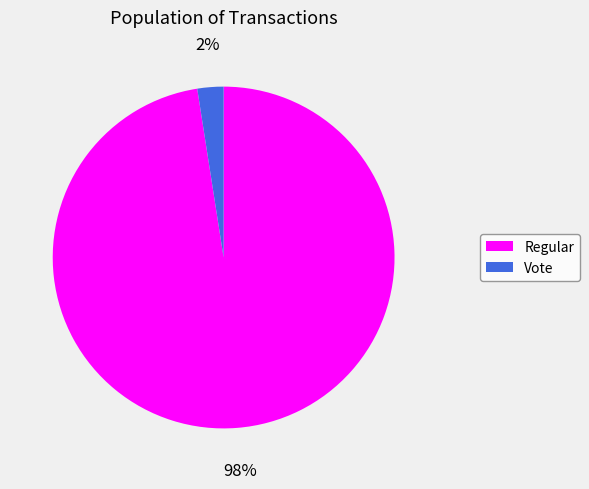

Does Regular represent more than half of the total?

Yes